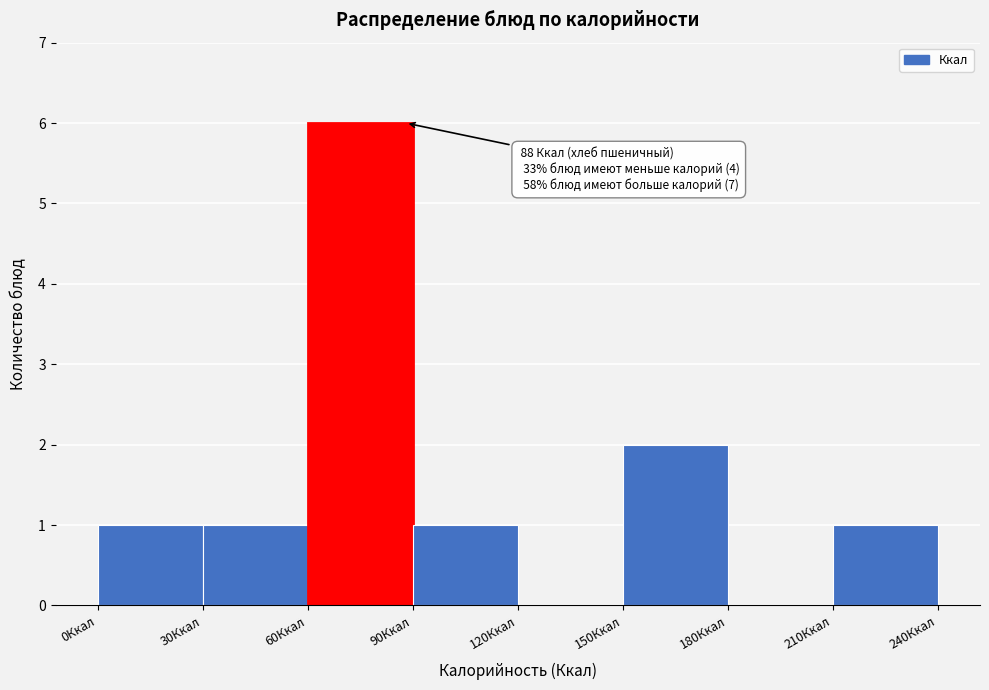

Which range on the x-axis has the tallest bar?

60 to 90